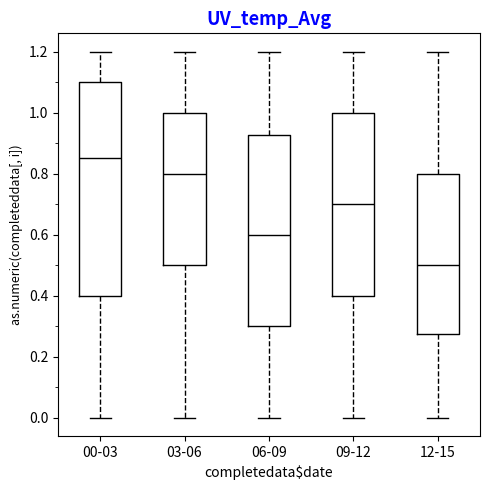

Reading left to right, read every box against the y-axis: the position of its median line, the range the box covers, and the ends of its whiskers. The values are not printed on the chart, so give them approximately, as read against the axis.

00-03: median 0.86, box 0.40 to 1.10, whiskers 0.00 to 1.20
03-06: median 0.80, box 0.50 to 1.00, whiskers 0.00 to 1.20
06-09: median 0.60, box 0.30 to 0.92, whiskers 0.00 to 1.20
09-12: median 0.70, box 0.40 to 1.00, whiskers 0.00 to 1.20
12-15: median 0.50, box 0.28 to 0.80, whiskers 0.00 to 1.20